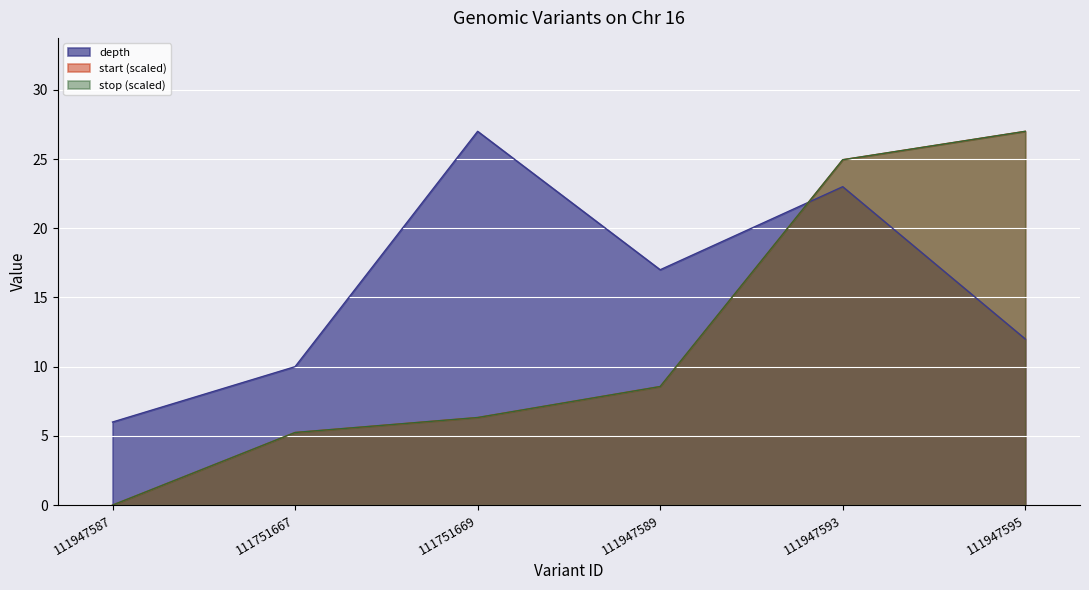

How many lines are shown in the chart?

3